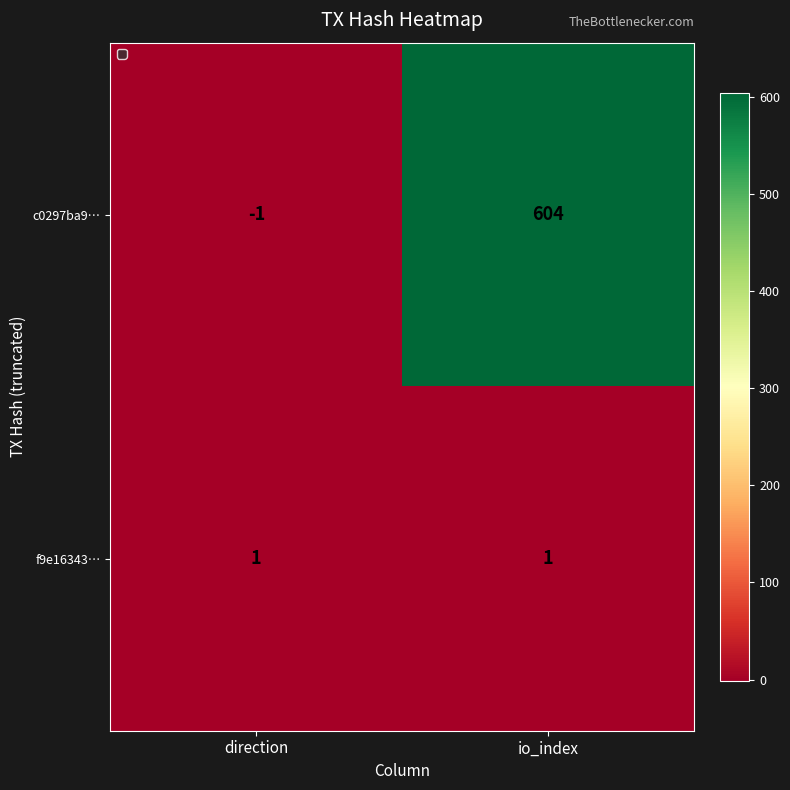

What is the maximum value for c0297ba9…?

604